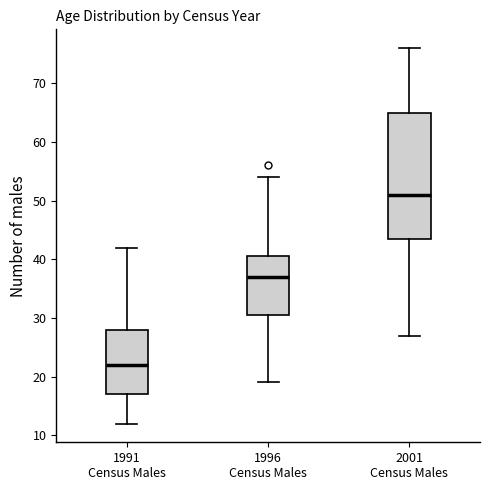

Reading left to right, read every box against the y-axis: the position of its median line, the range the box covers, and the ends of its whiskers. The values are not printed on the chart, so give them approximately, as read against the axis.

1991 Census Males: median 22, box 17 to 28, whiskers 12 to 42
1996 Census Males: median 37, box 31 to 41, whiskers 19 to 54
2001 Census Males: median 51, box 44 to 65, whiskers 27 to 76